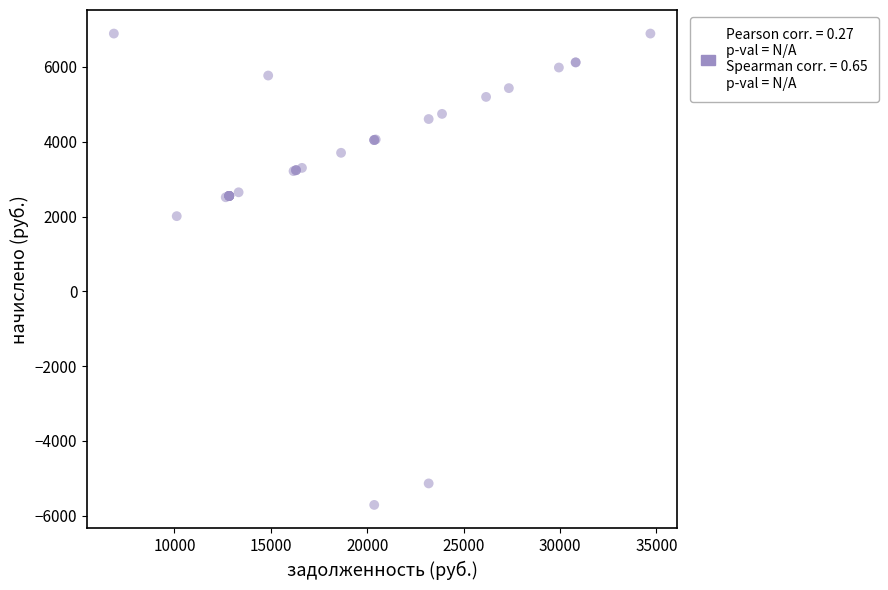

What Y value in the scatter plot is closest to 590?

2010.6